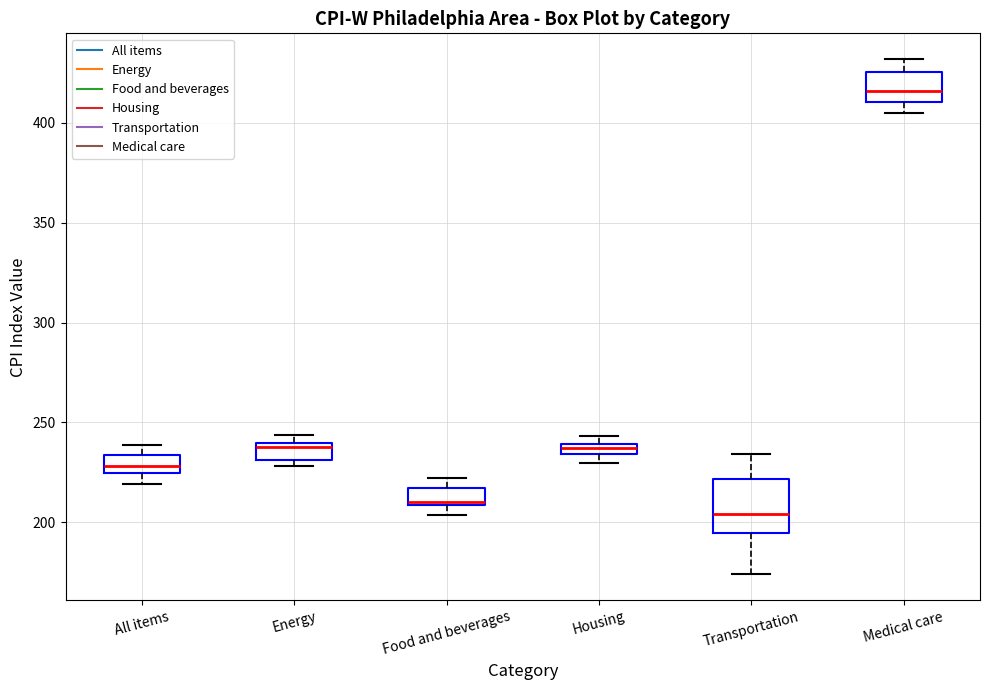

Where does the lower whisker of the box for Food and beverages end on the y-axis? The values are not printed on the chart, so give them approximately, as read against the axis.

205